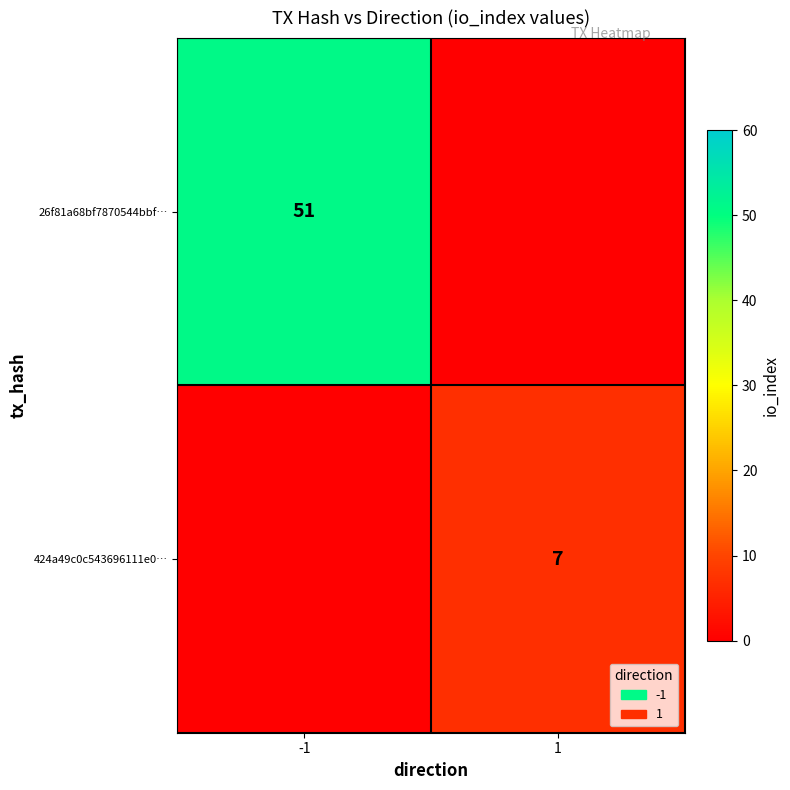

The value of 424a49c0c543696111e0… at 1 is 7. True or false?

True